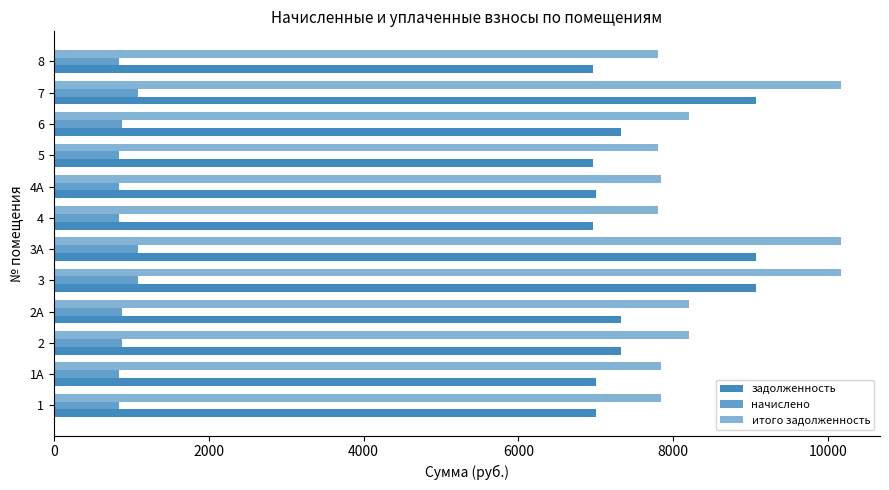

How many values in the задолженность series exceed 7319?

6